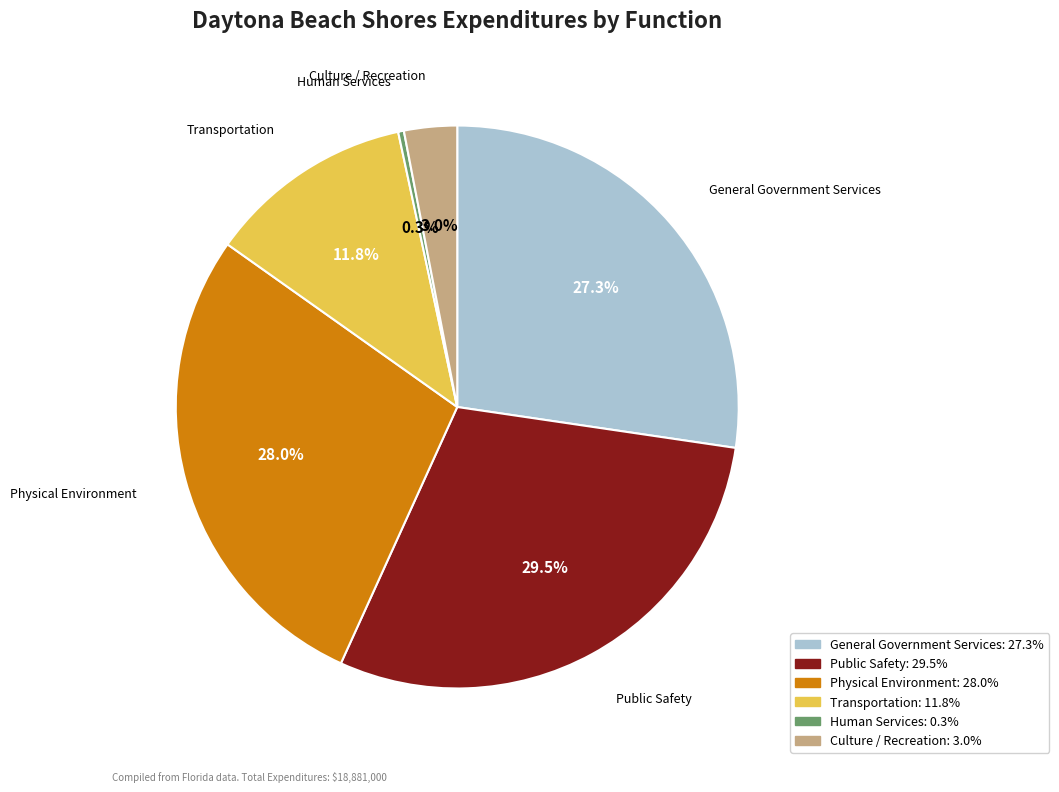

Between Culture / Recreation and Physical Environment, which is larger?

Physical Environment